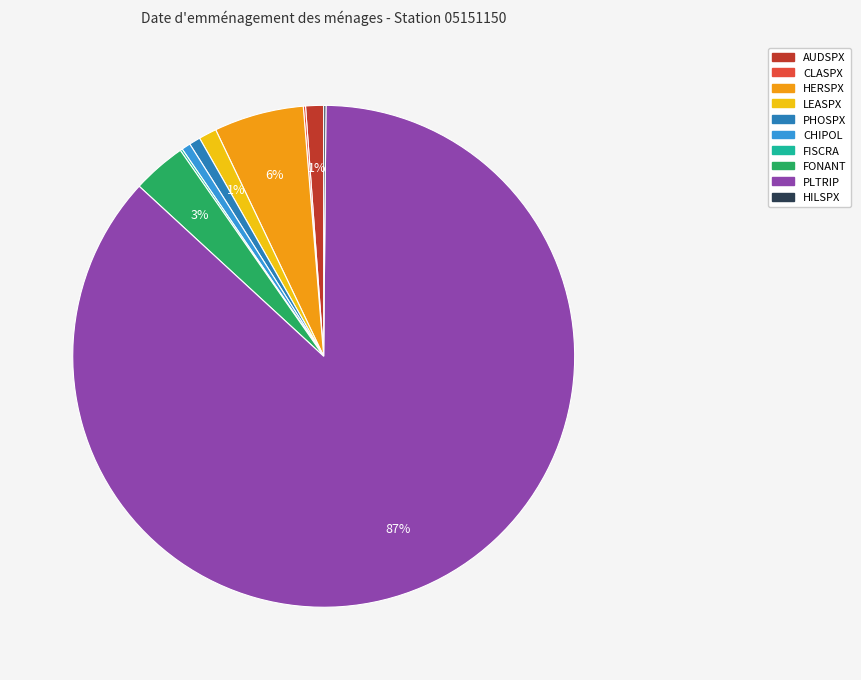

Is the sum of CHIPOL and LEASPX greater than half?

No